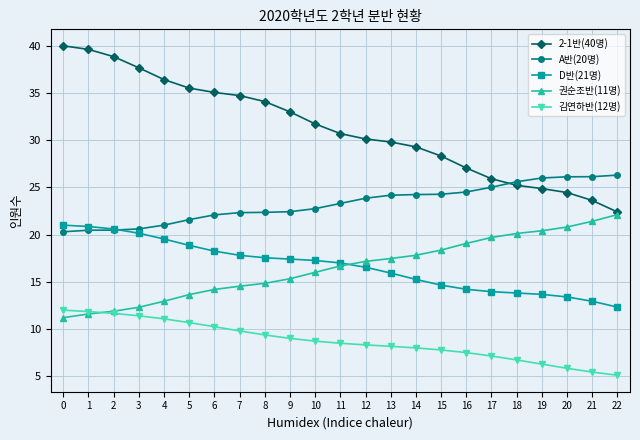

What is the total value across all series at 20?

90.6